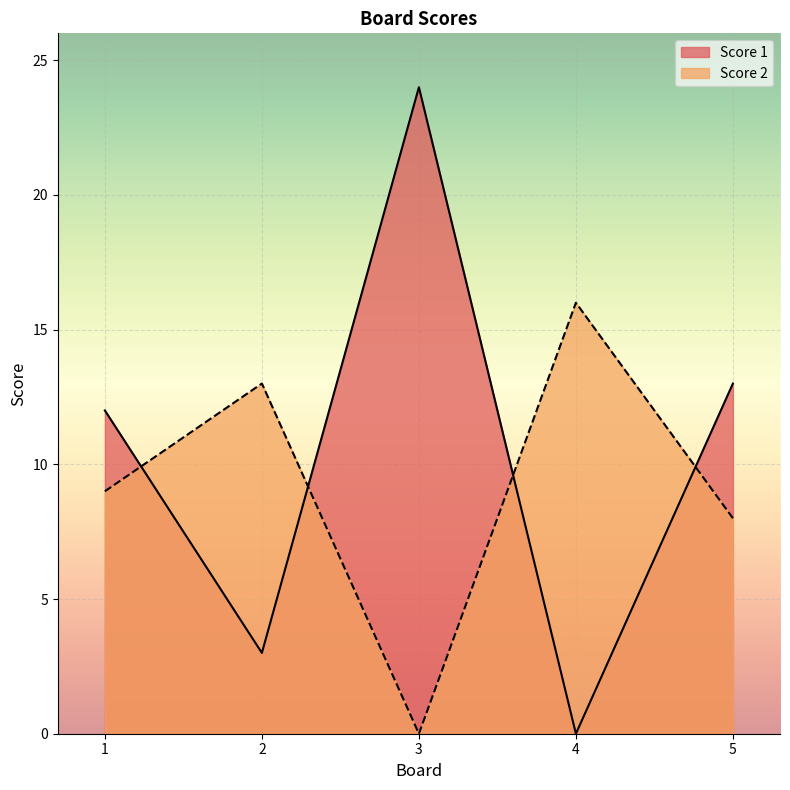

Is the value of Score 1 at 2 greater than the value of Score 2 at 2?

No